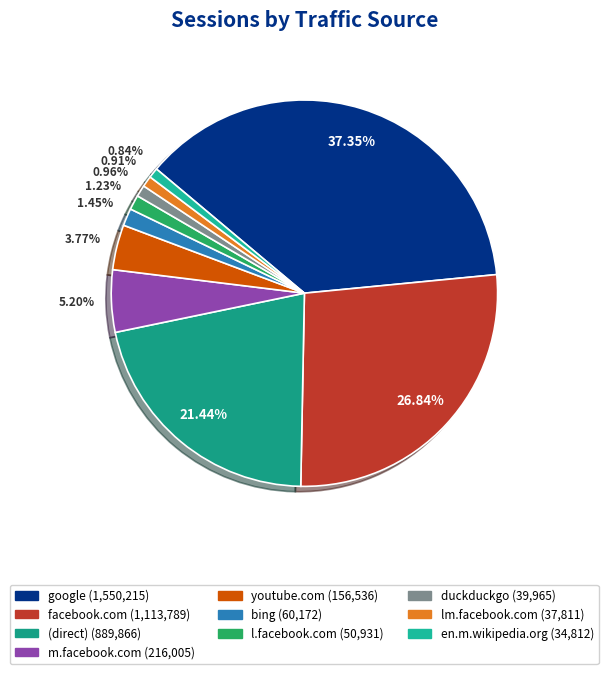

Which slice is the smallest?

en.m.wikipedia.org